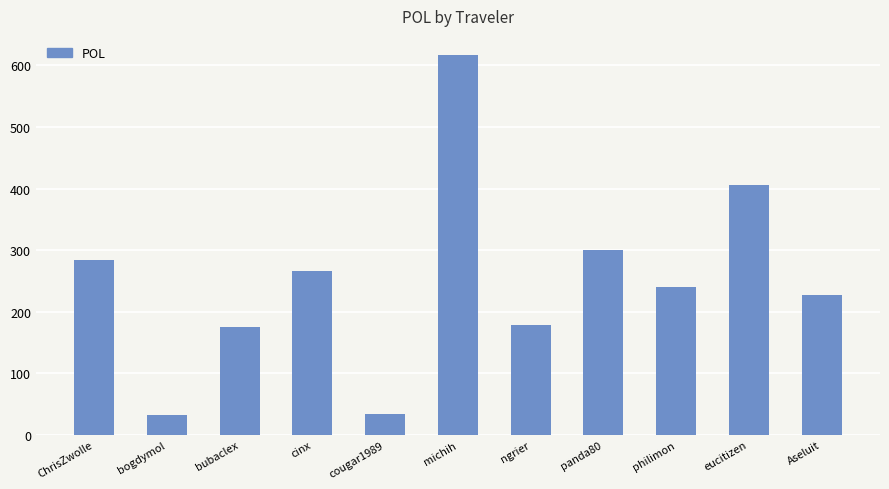

Where does the data first go above 239?

ChrisZwolle